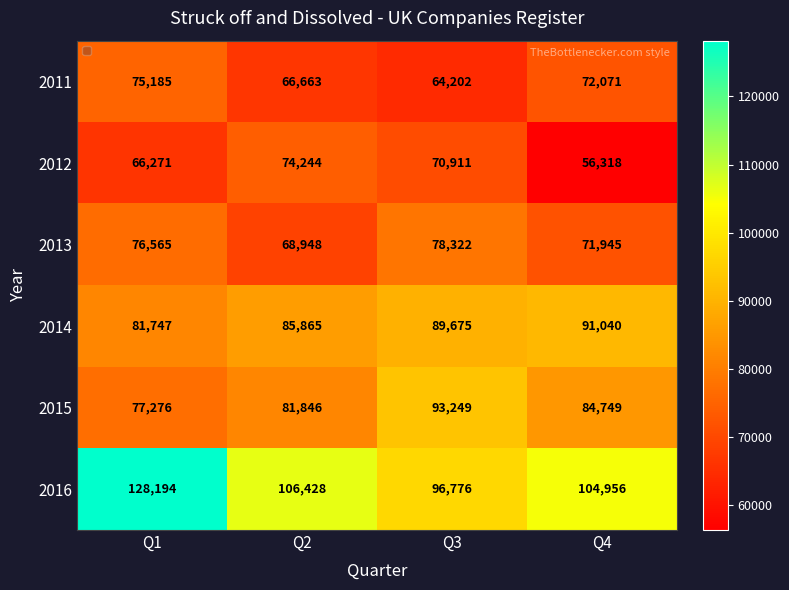

What is the difference between the second highest and minimum values in the 2015 series?

7473